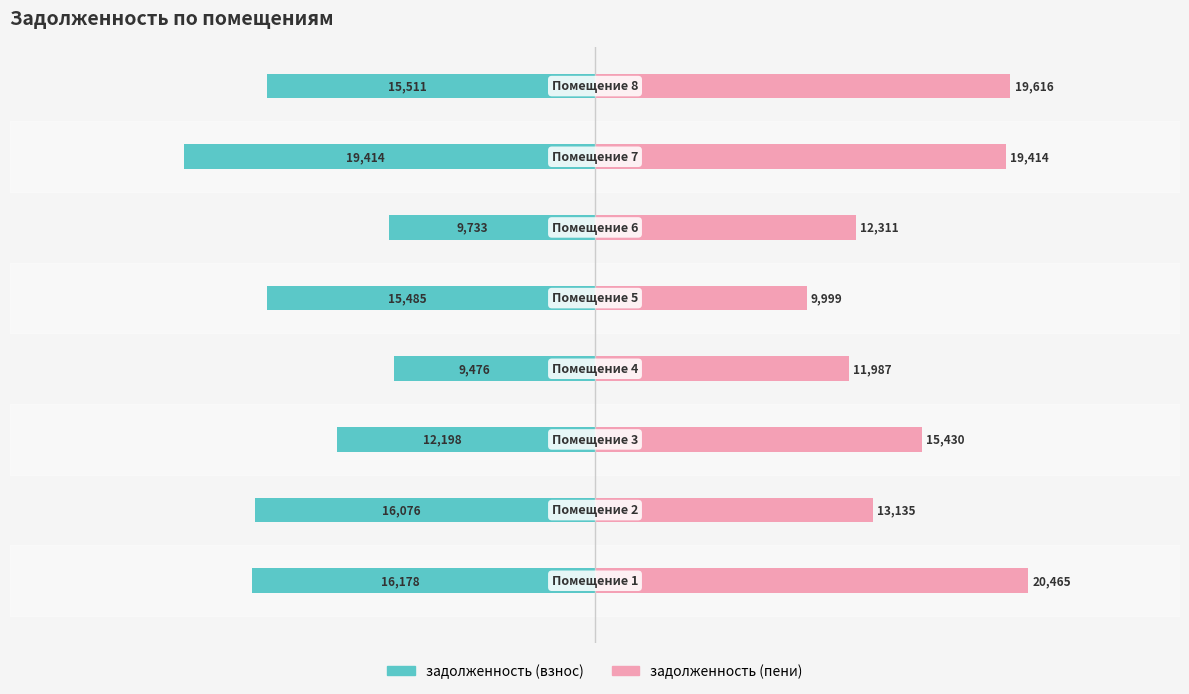

What is the difference between the second highest and second lowest values in the задолженность (пени) series?

7629.8